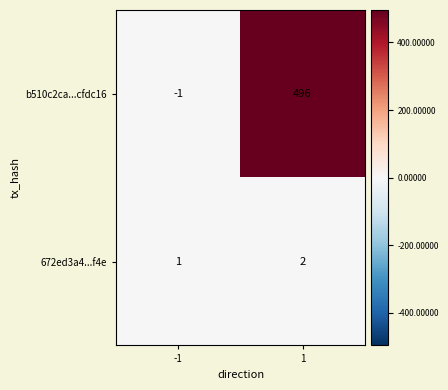

How many categories are shown in the chart?

2